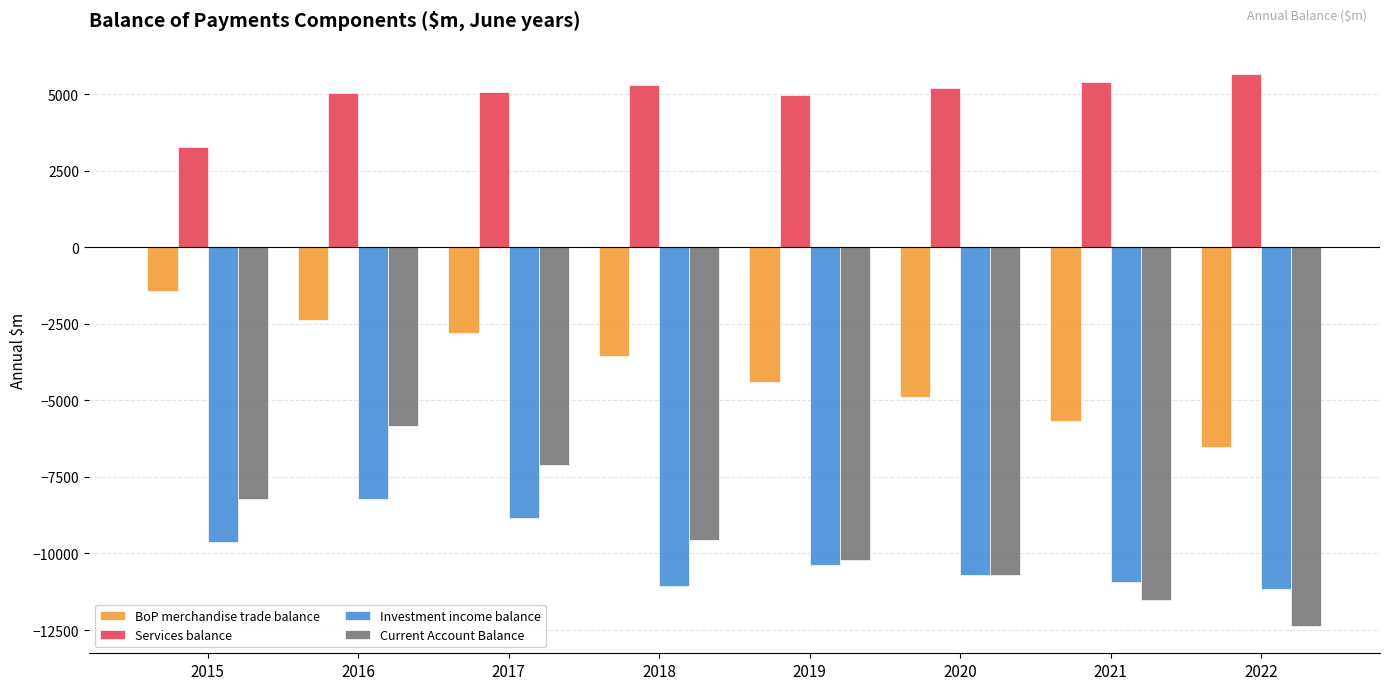

What is the lowest value of the Services balance series?

3266